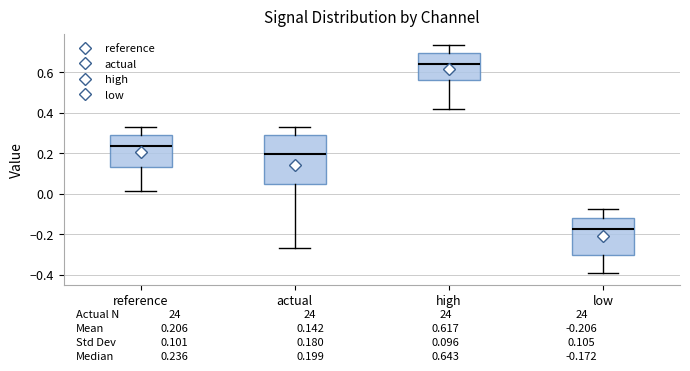

Which box has the highest median line?

high